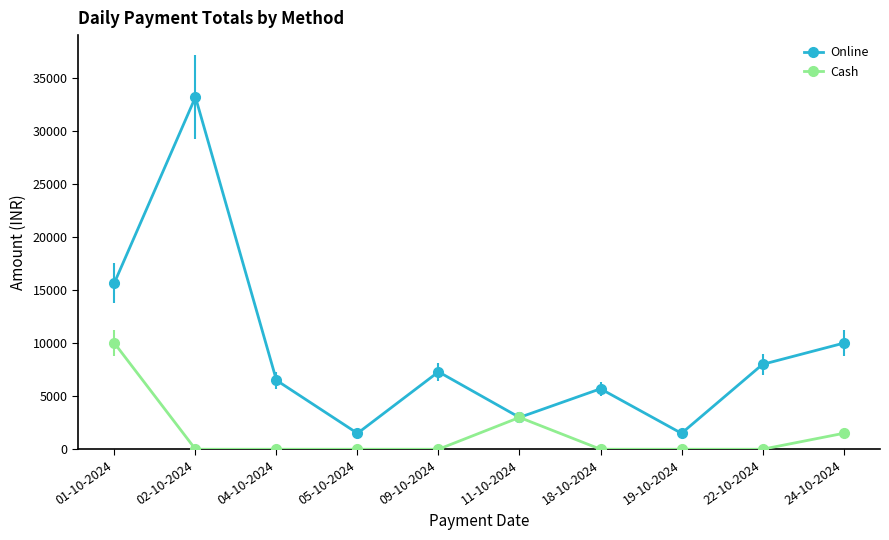

At which category does Online reach its first local valley?

05-10-2024